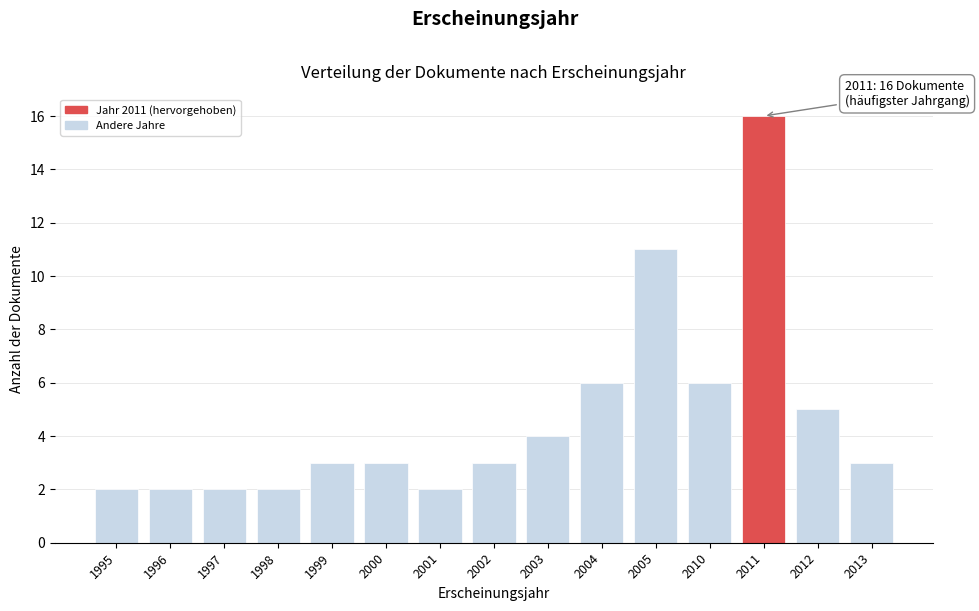

Reading right to left, what are all the values shown in this chart?

2013=3	2012=5	2011=16	2010=6	2005=11	2004=6	2003=4	2002=3	2001=2	2000=3	1999=3	1998=2	1997=2	1996=2	1995=2